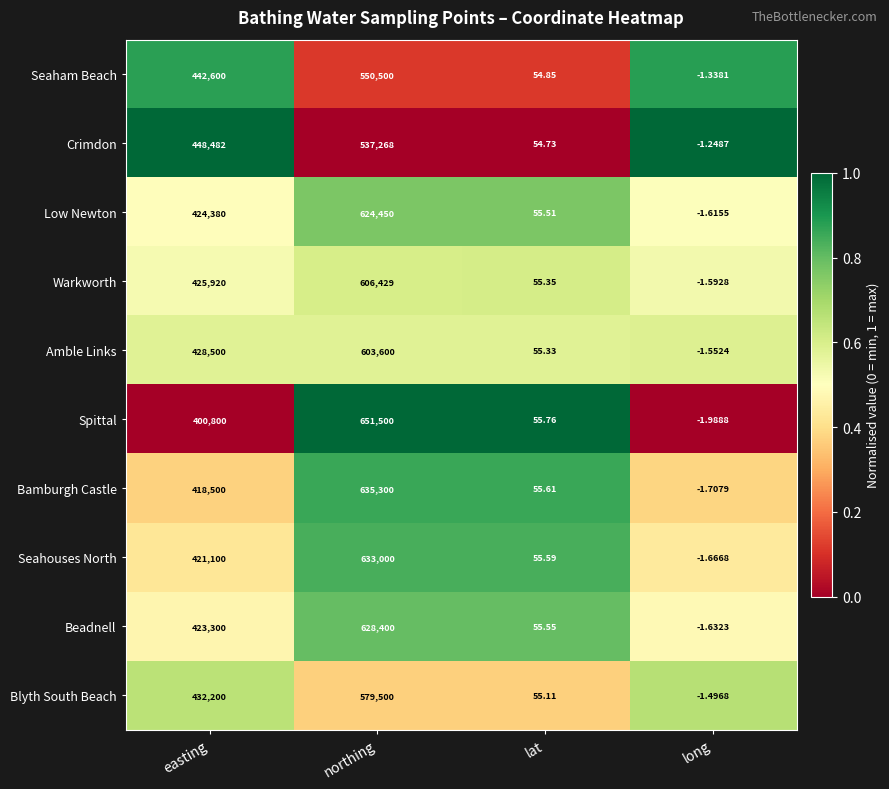

List the labels in order of Amble Links value, largest first.

northing, easting, lat, long